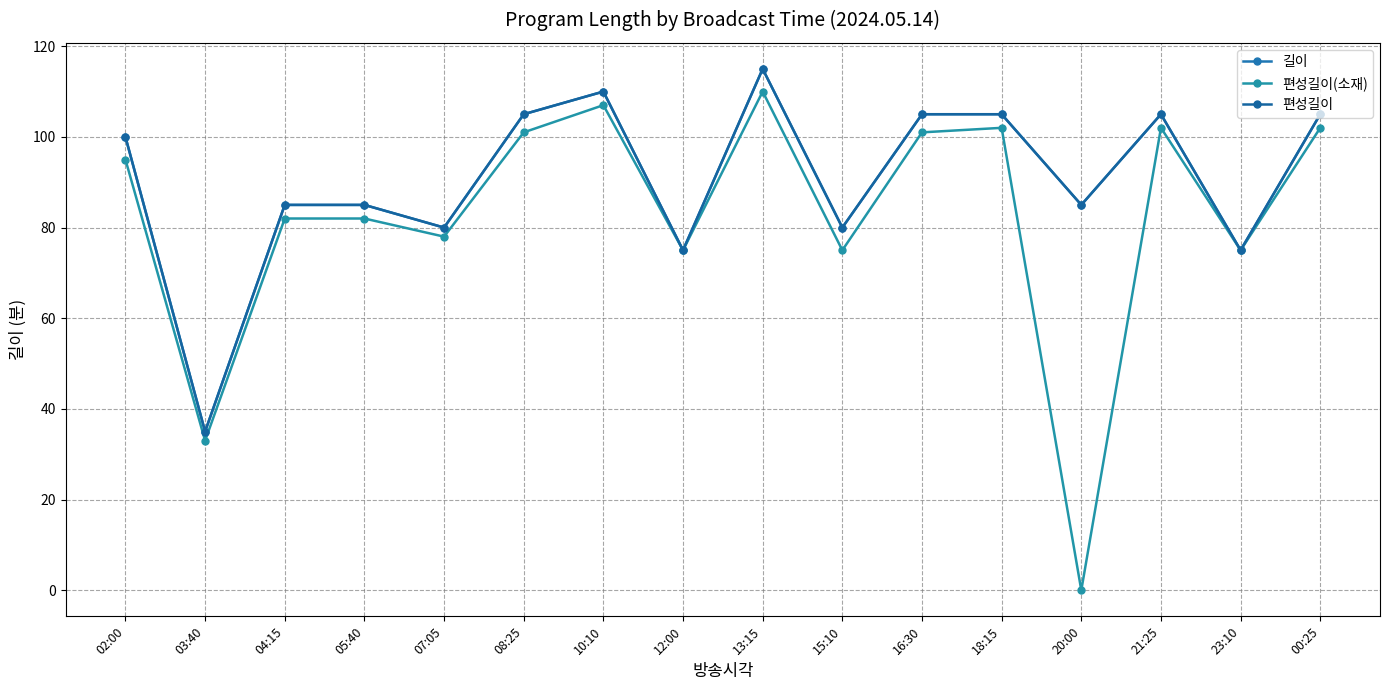

What is the difference between the highest and lowest values at 04:15?

3